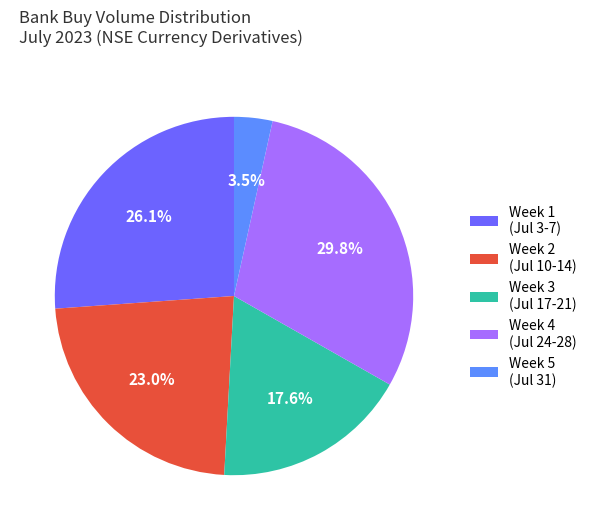

Does Week 2 (Jul 10-14) represent more than half of the total?

No